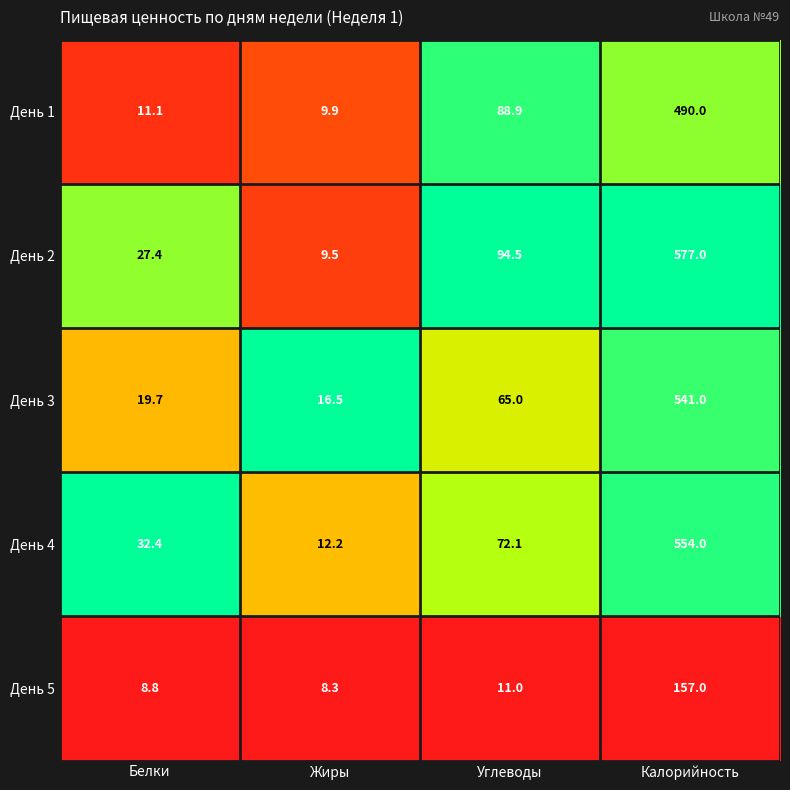

Is it true that День 4 equals 12.2 at Жиры?

True